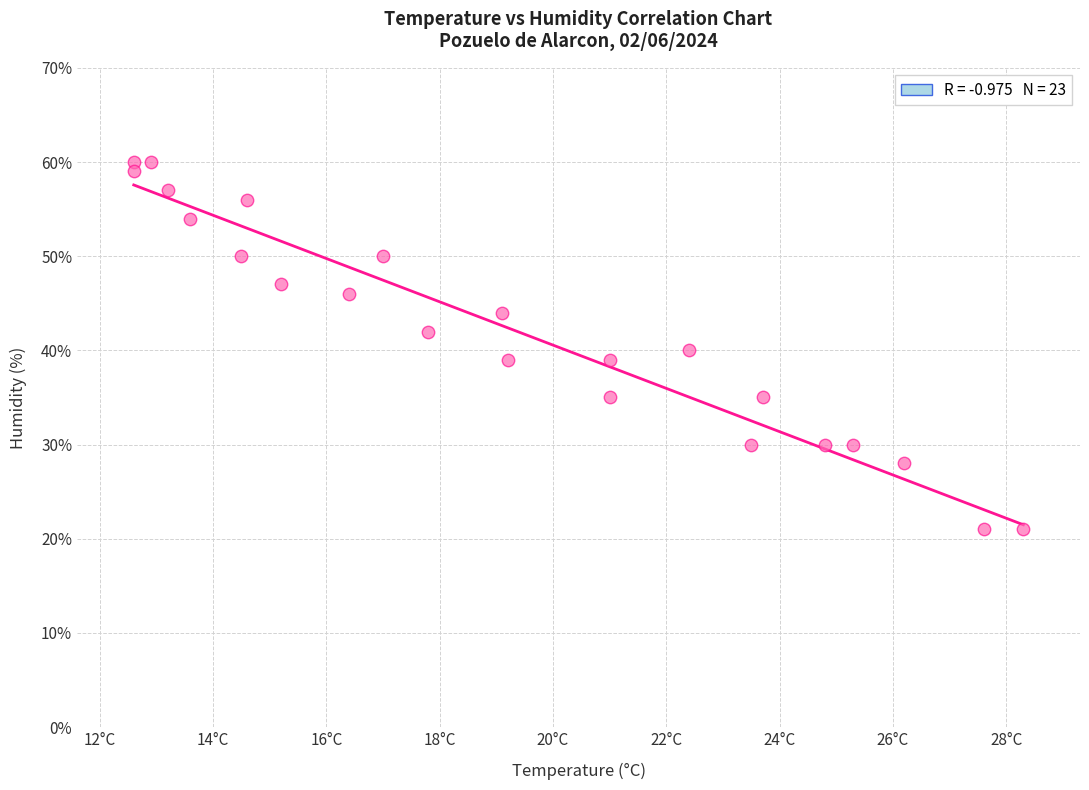

What is the range of Y values (max minus min)?

39